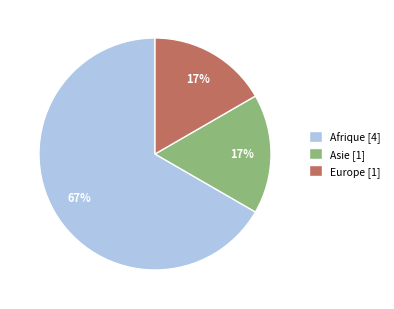

How many slices are in this pie chart?

3